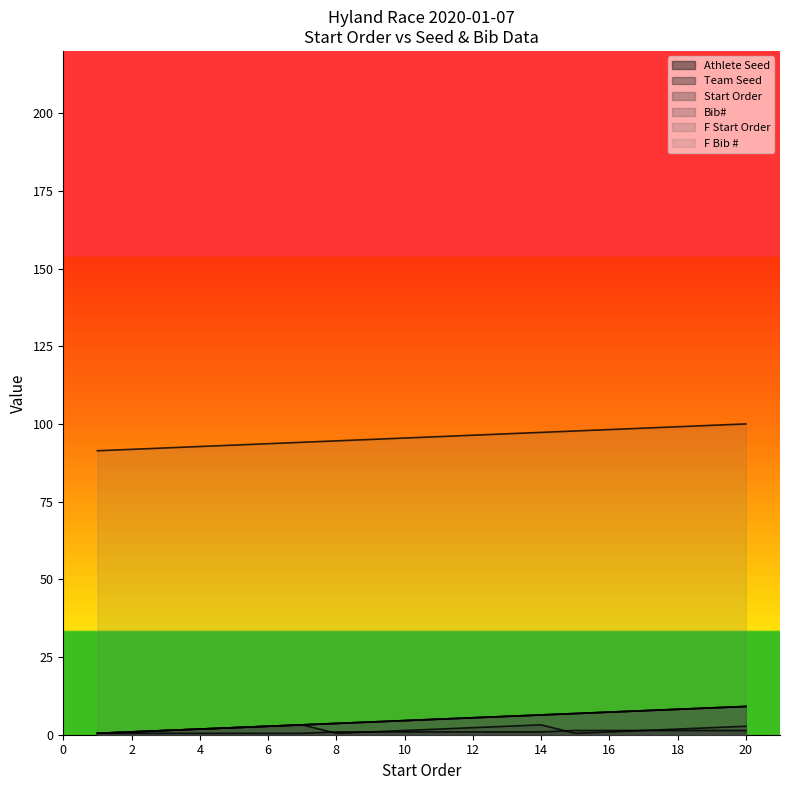

Is the value of Team Seed at 19 greater than the value of Athlete Seed at 11?

Yes